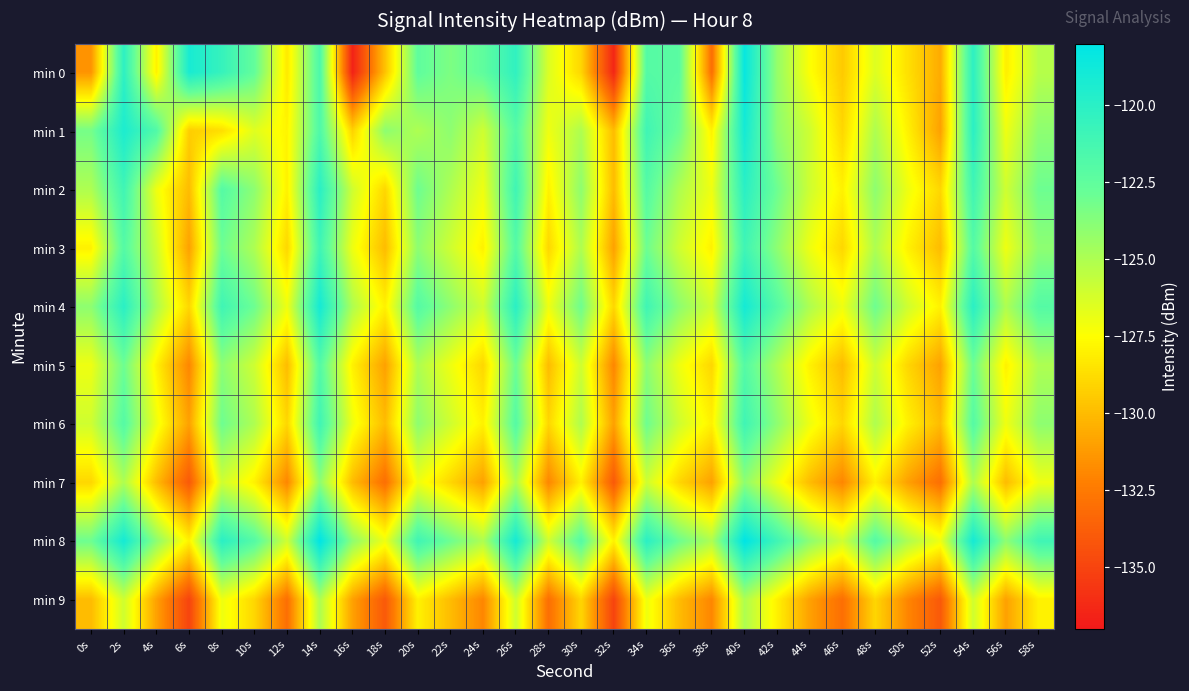

At how many categories does at least one series exceed -134?

30